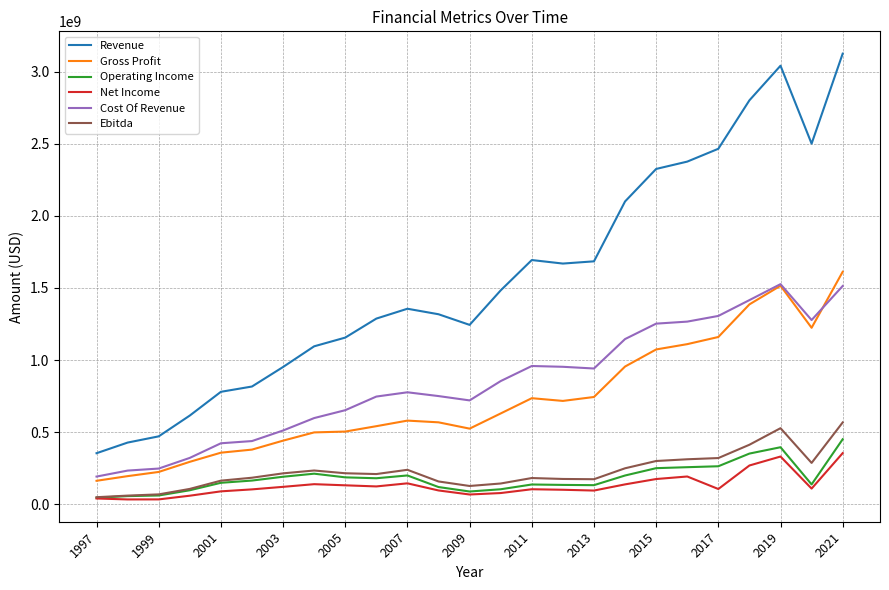

True or false: Operating Income and Cost Of Revenue intersect in this chart.

False